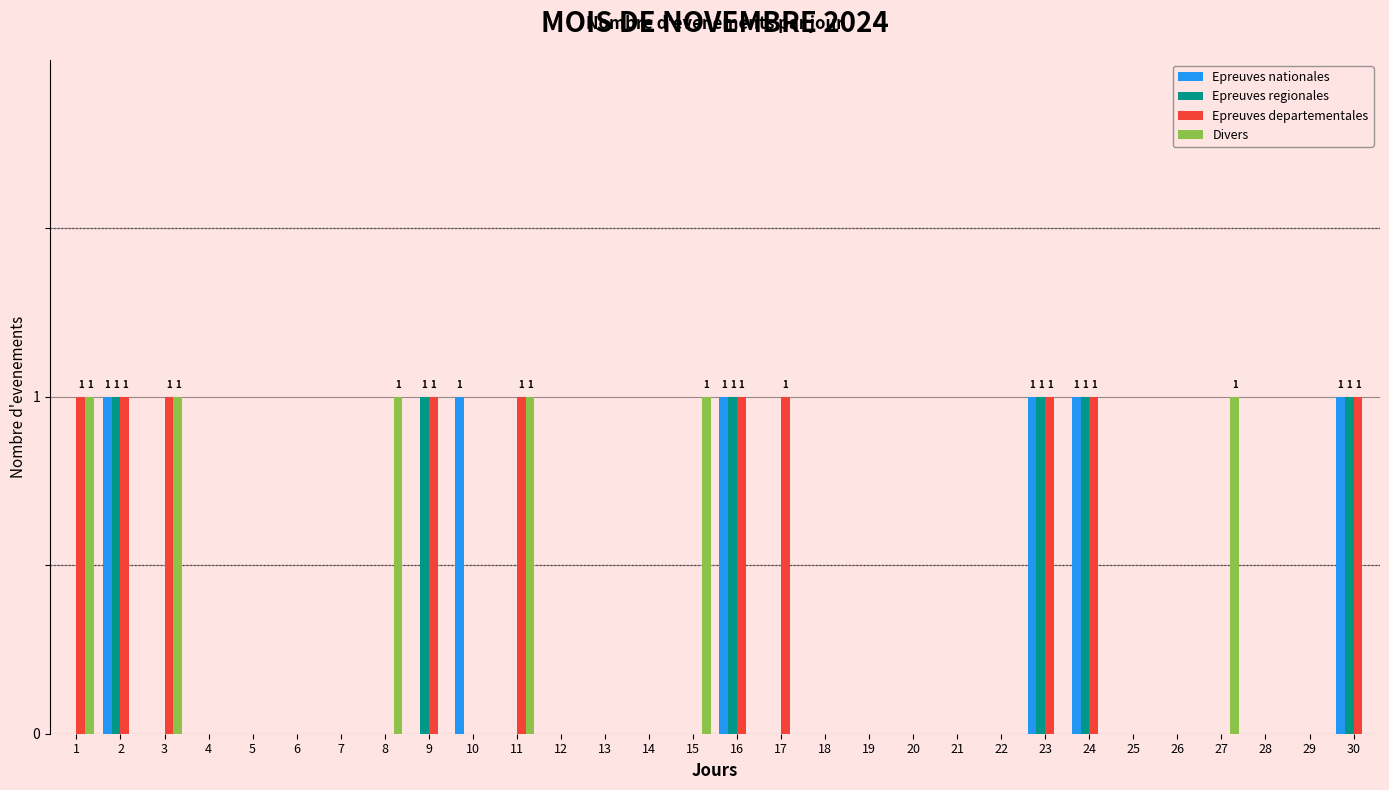

Which series has the largest total across all categories?

Epreuves departementales